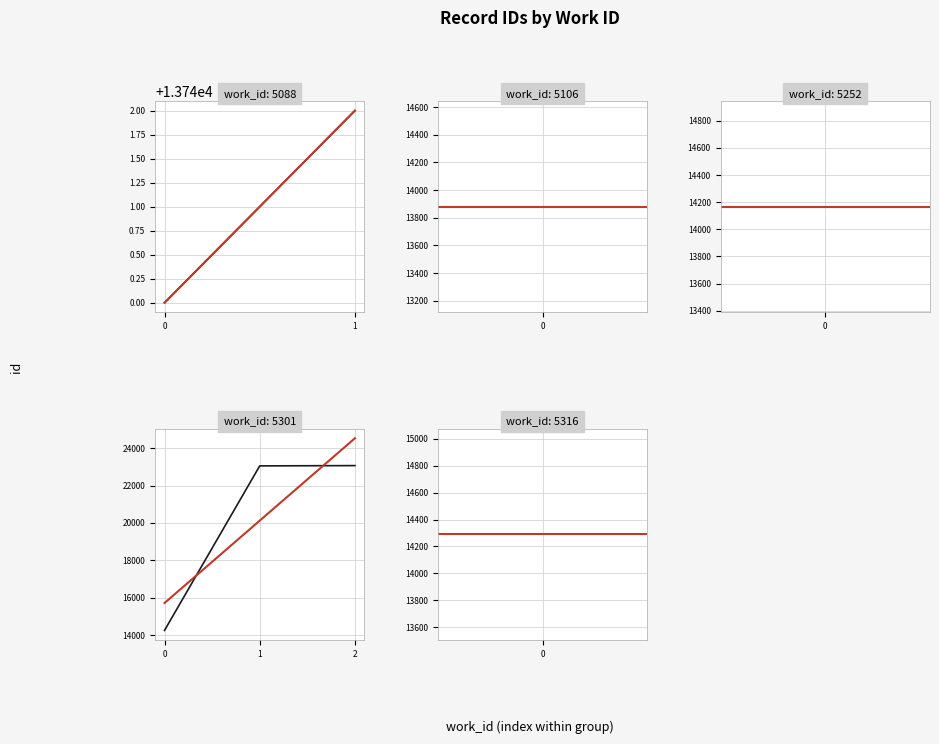

The chart shows a value of 14167 at 5252. True or false?

True